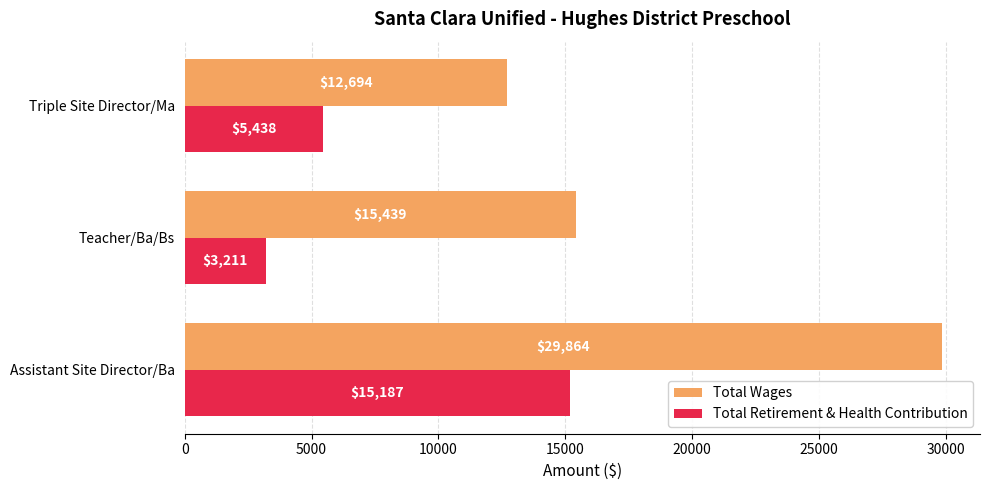

Count the Total Wages values in the range 12694 to 29864.

3